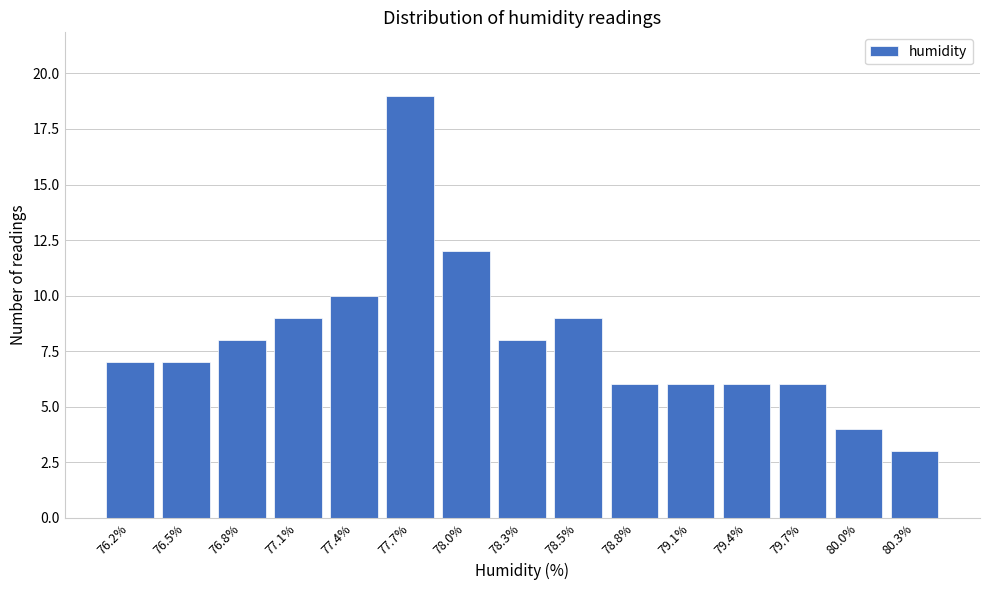

Reading right to left, transcribe all the data shown in this chart.

80.3%=3	80.0%=4	79.7%=6	79.4%=6	79.1%=6	78.8%=6	78.5%=9	78.3%=8	78.0%=12	77.7%=19	77.4%=10	77.1%=9	76.8%=8	76.5%=7	76.2%=7